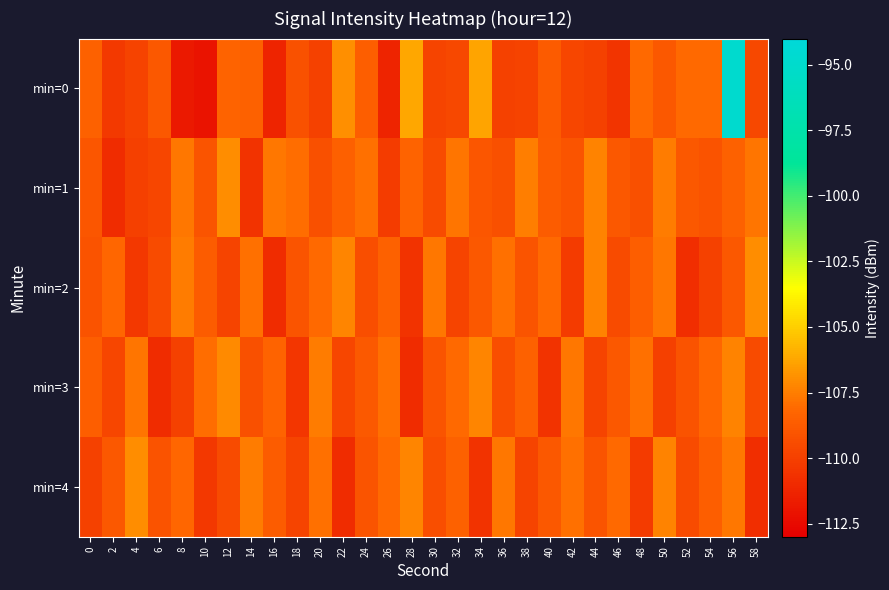

At 50, list the series in order from largest to smallest.

min=4, min=1, min=2, min=0, min=3